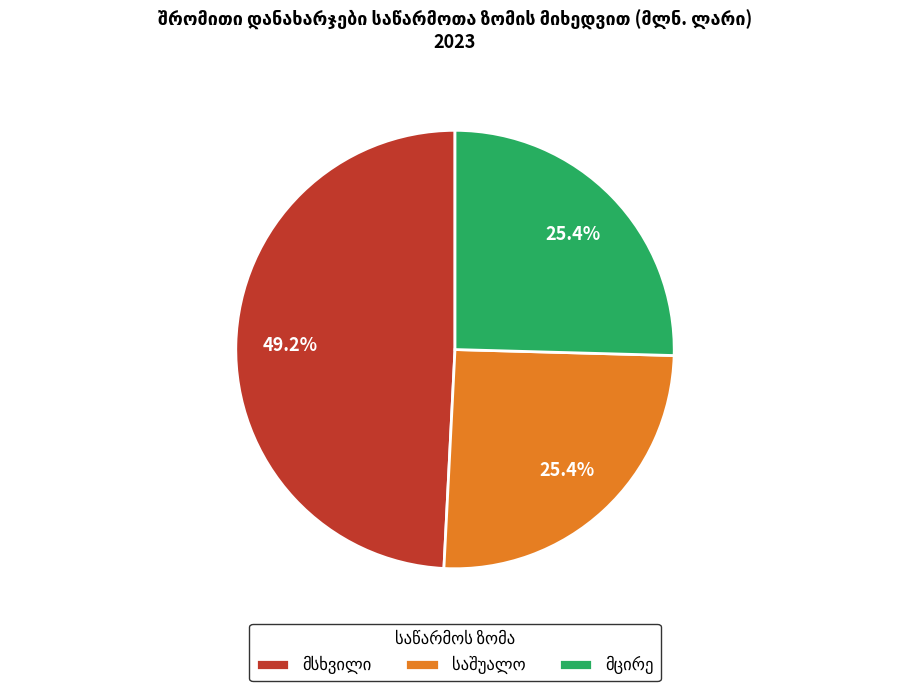

How many segments does this pie chart have?

3